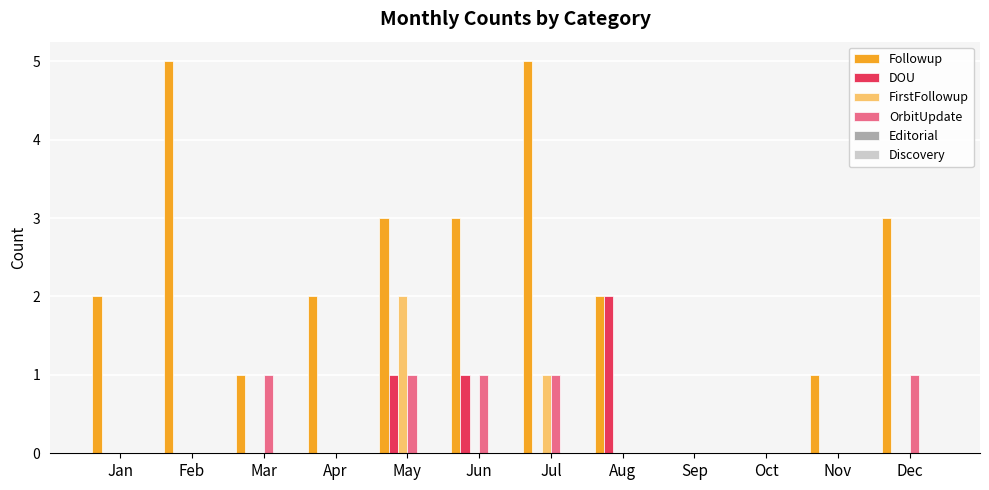

What is the total value across all series at Jan?

2